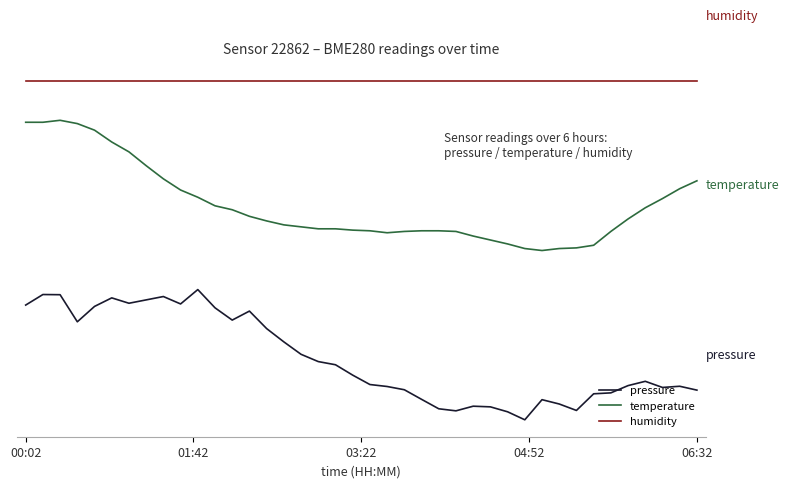

Which series has the largest total across all categories?

humidity